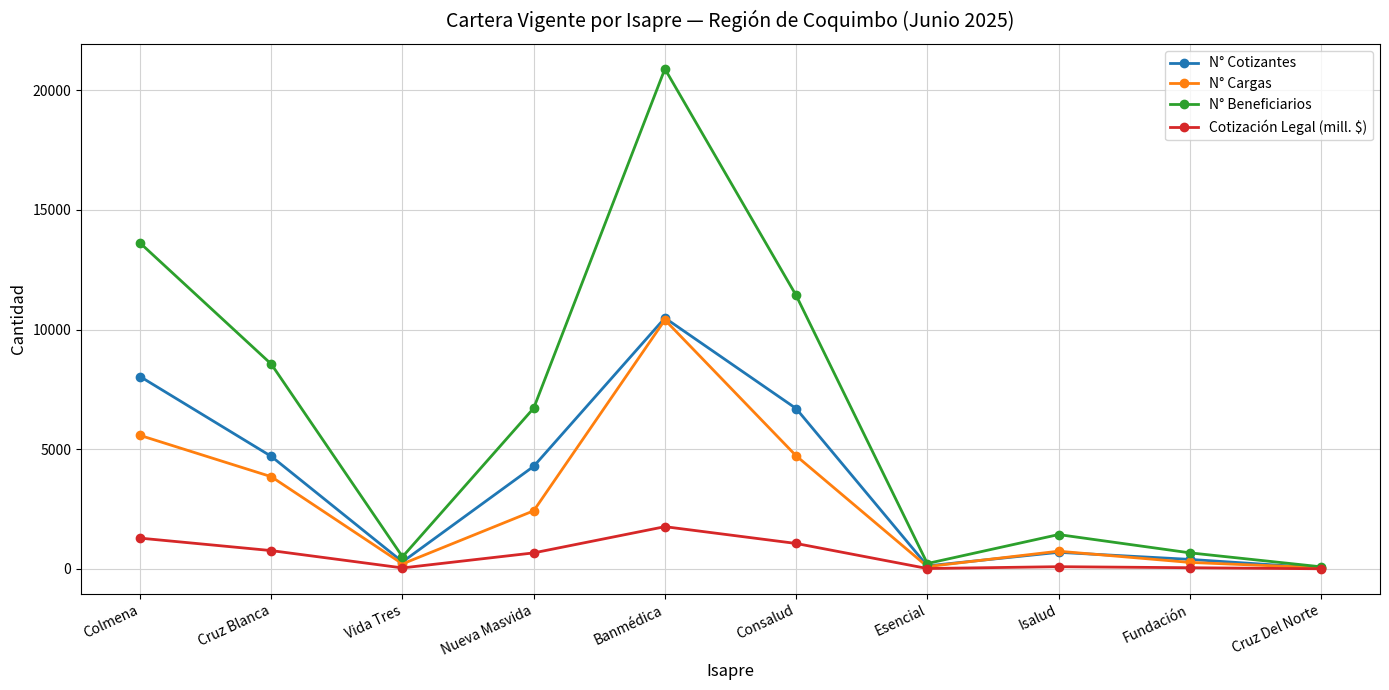

What is the spread (max minus min) of values at Colmena?

12328.0